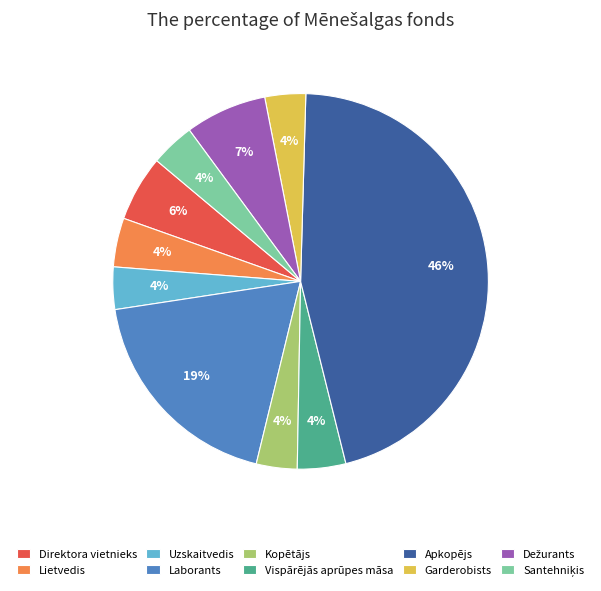

To the nearest percent, what percentage of the pie is Kopētājs?

4%